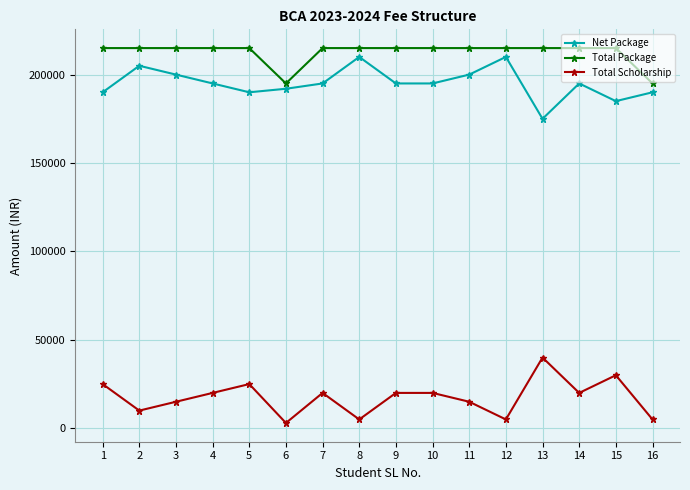

In Total Scholarship, how many points are lower than both neighbors (excluding endpoints)?

5